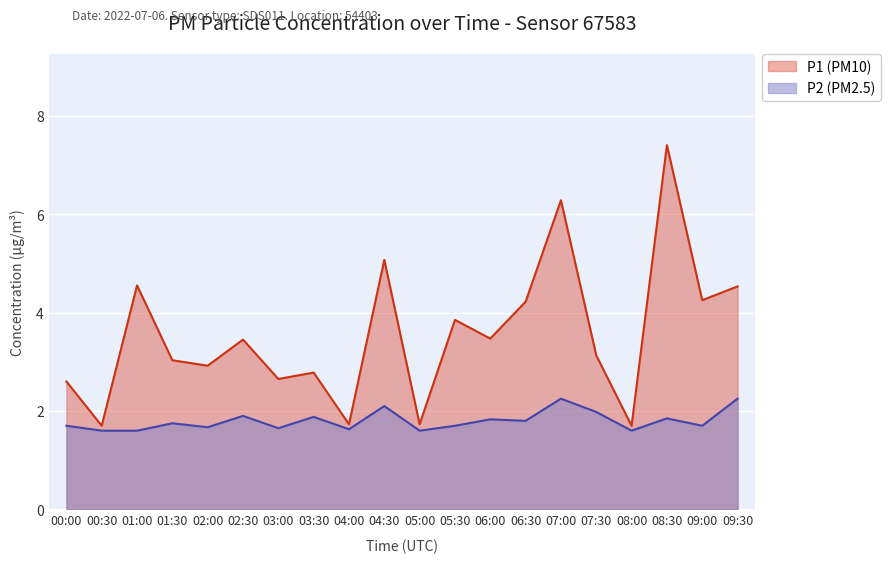

List the series in order of their peak value, highest first.

P1 (PM10), P2 (PM2.5)